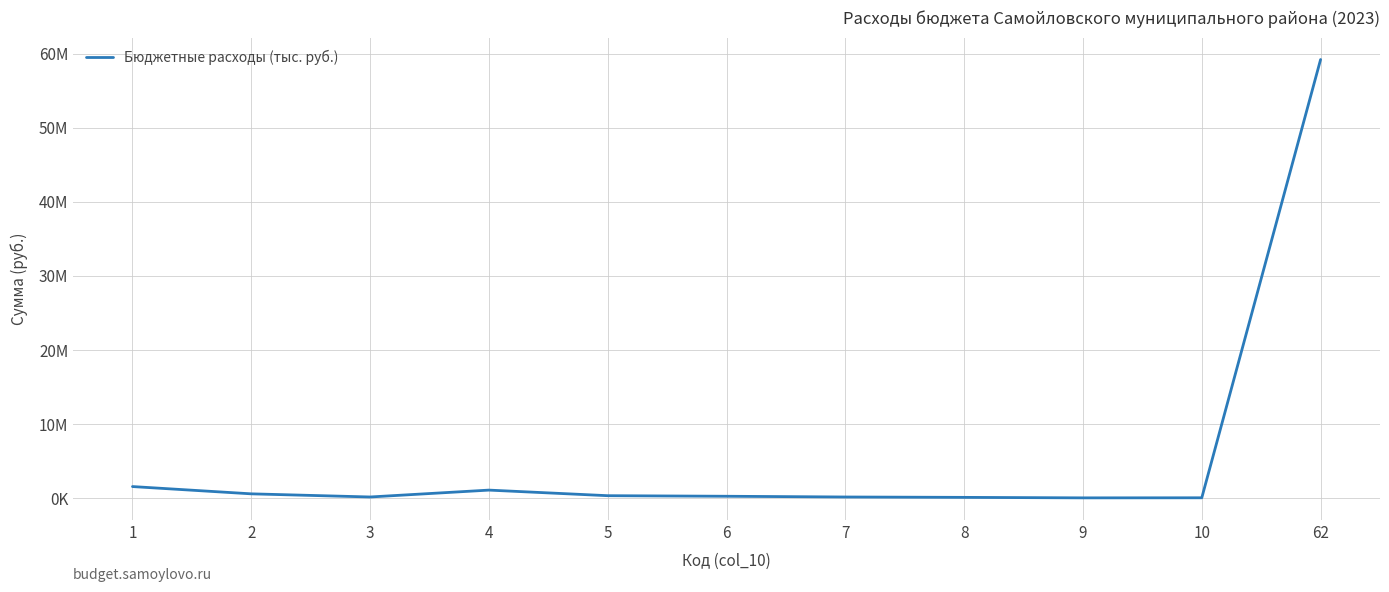

Is this an area chart (filled region under the line)?

No